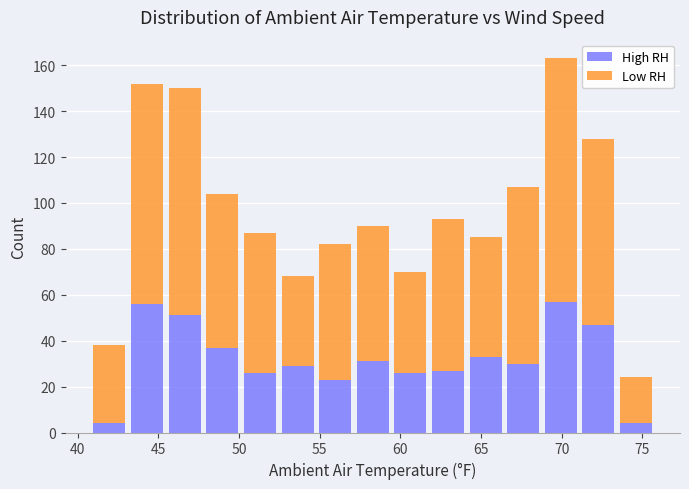

Reading left to right, list every stacked bar in this chart as the range it spans on the x-axis followed by its total height. Neither the bar edges nor the heights are printed on the chart, so give them approximately, as read against the axes.

41.0 to 43.0: 38
43.0 to 45.5: 152
45.5 to 48.0: 150
48.0 to 50.0: 104
50.0 to 52.5: 88
52.5 to 55.0: 68
55.0 to 57.0: 82
57.0 to 59.5: 90
59.5 to 62.0: 70
62.0 to 64.0: 94
64.0 to 66.5: 86
66.5 to 69.0: 108
69.0 to 71.0: 164
71.0 to 73.5: 128
73.5 to 76.0: 24